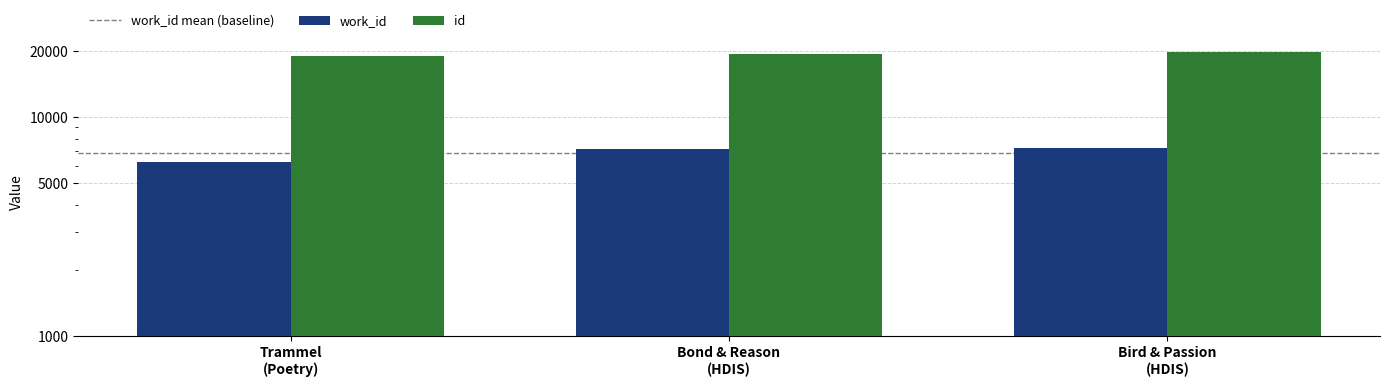

Where is work_id nearest to the value 6763?

Bond & Reason (HDIS)